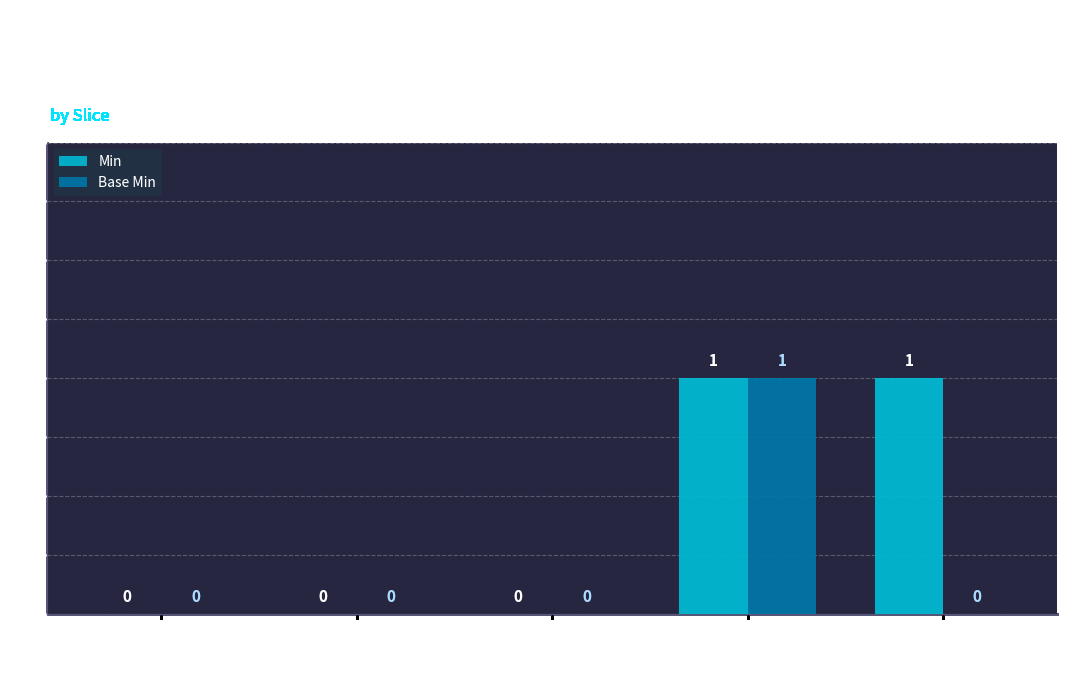

Reading right to left, transcribe all the data shown in this chart.

Min: 1	1	0	0	0
Base Min: 0	1	0	0	0